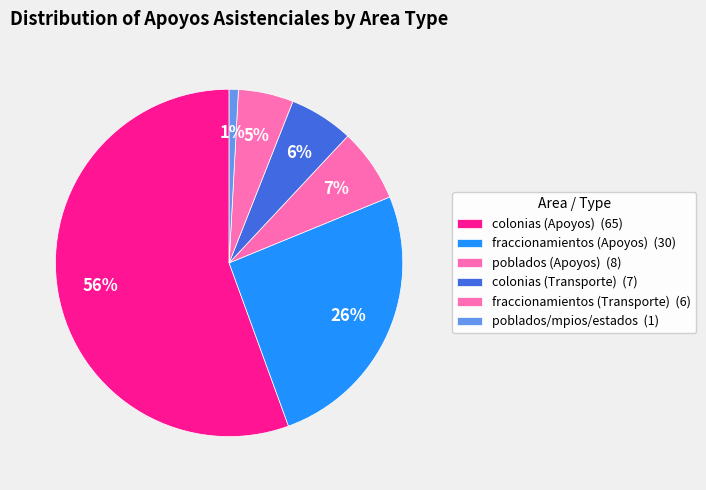

Count the number of slices in the pie.

6